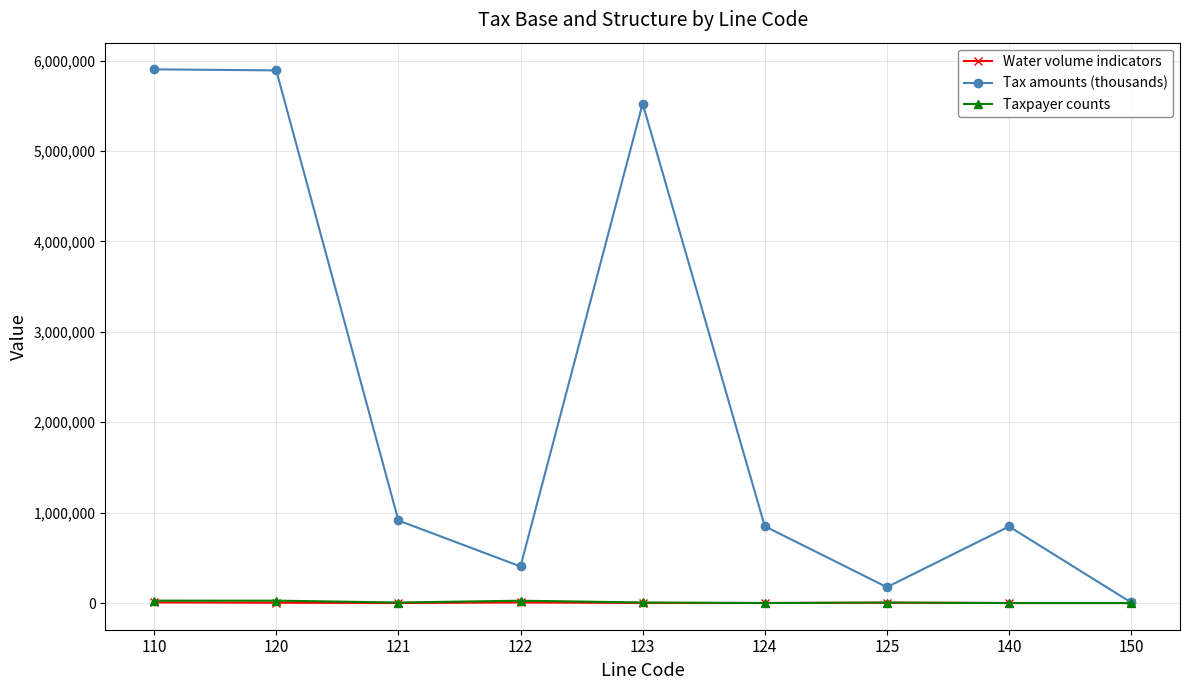

What is the value of the Taxpayer counts point at the 1st from the left?

26428